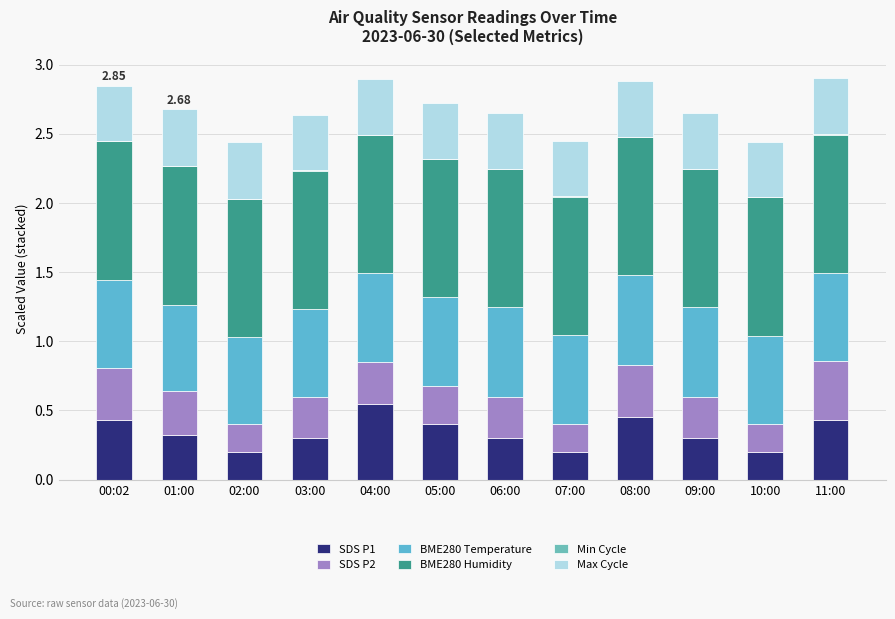

Does the chart contain stacked bars?

Yes